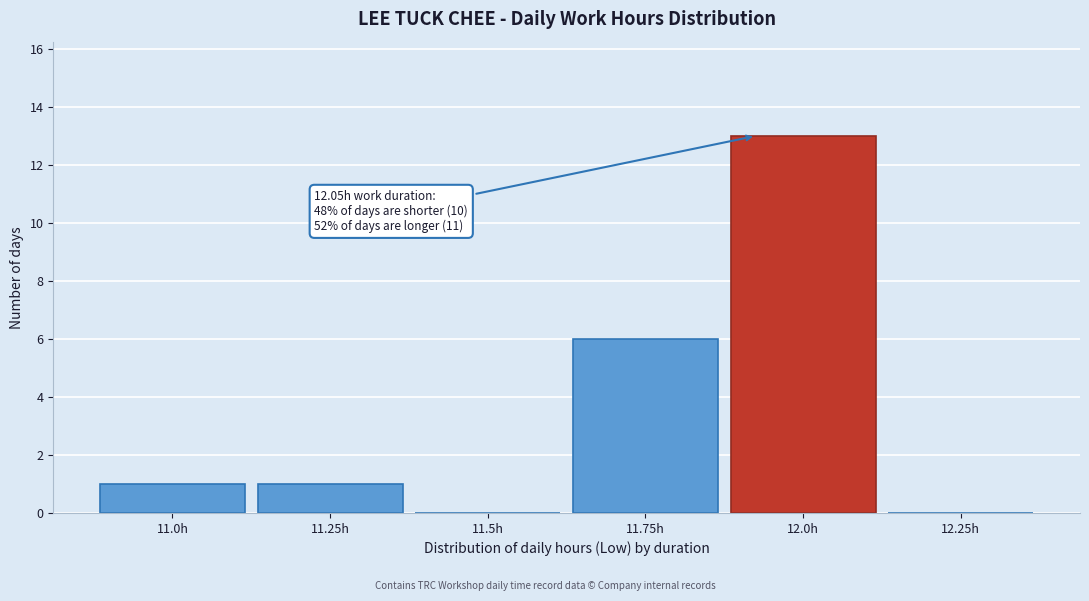

Reading left to right, what are all the values shown in this chart?

11.0h=1	11.25h=1	11.5h=0	11.75h=6	12.0h=13	12.25h=0